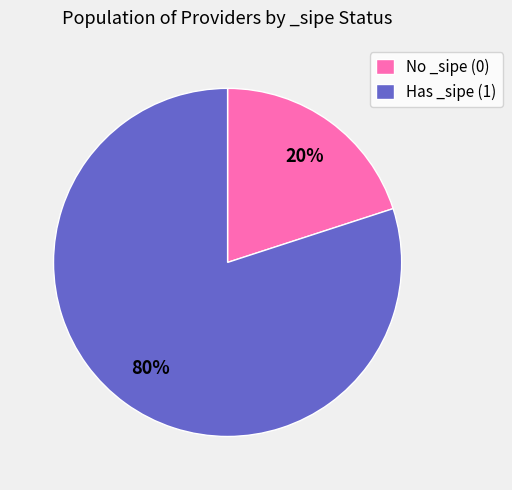

Combined, do No _sipe (0) and Has _sipe (1) account for over 50%?

Yes